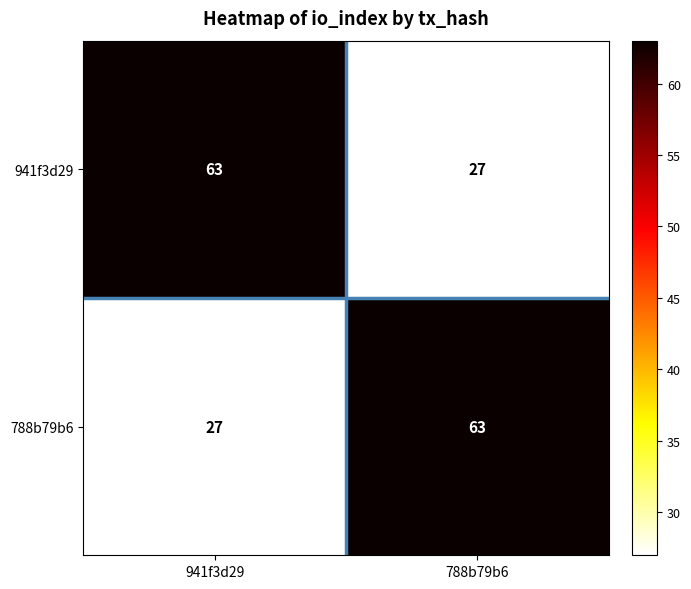

Reading right to left, transcribe all the data shown in this chart.

941f3d29: 27	63
788b79b6: 63	27